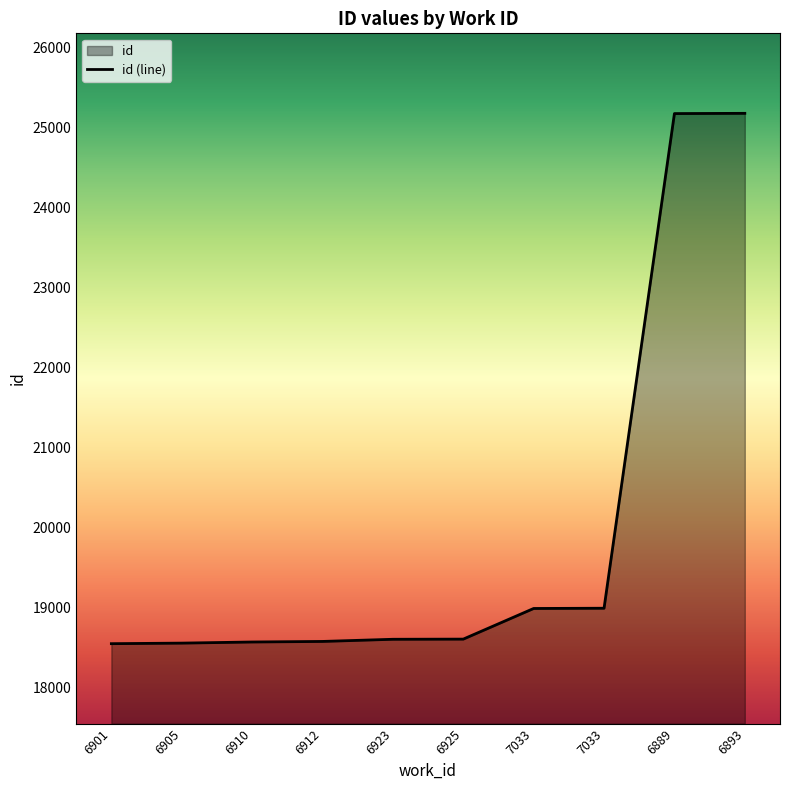

What is the minimum value shown in the chart?

18550